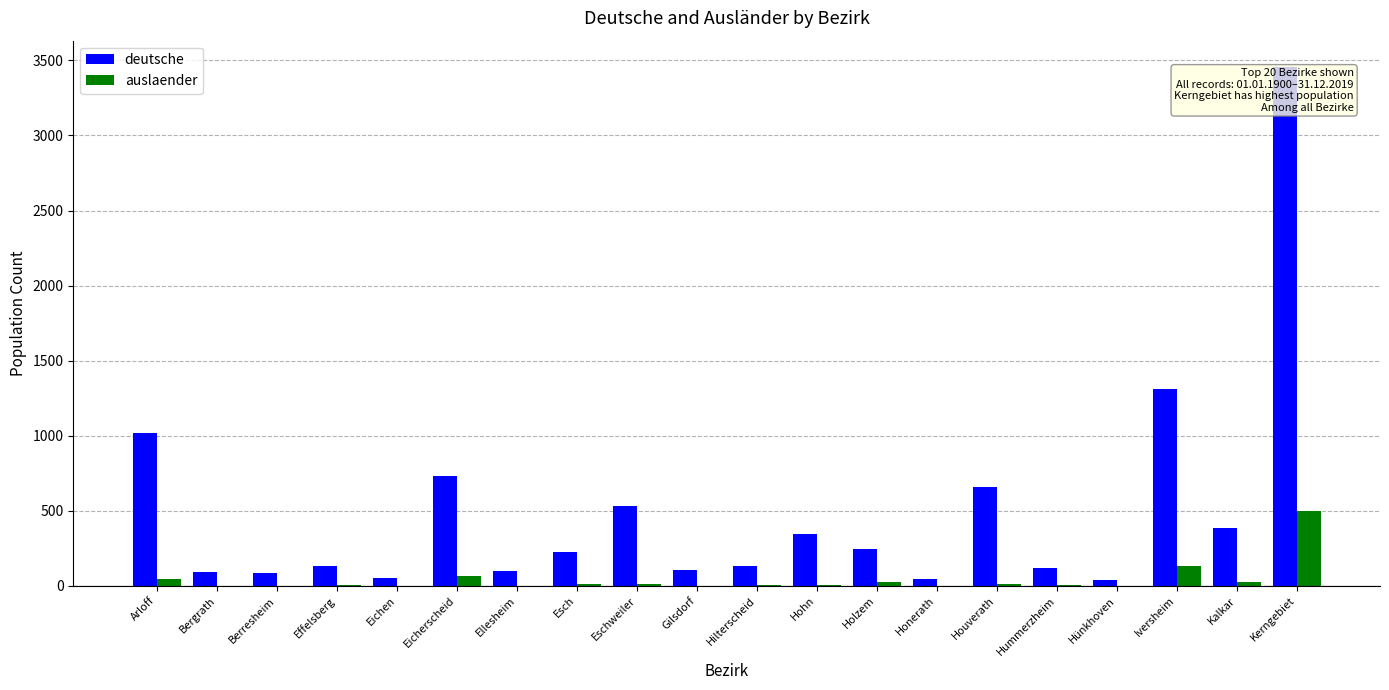

What is the sum of all auslaender values?

874